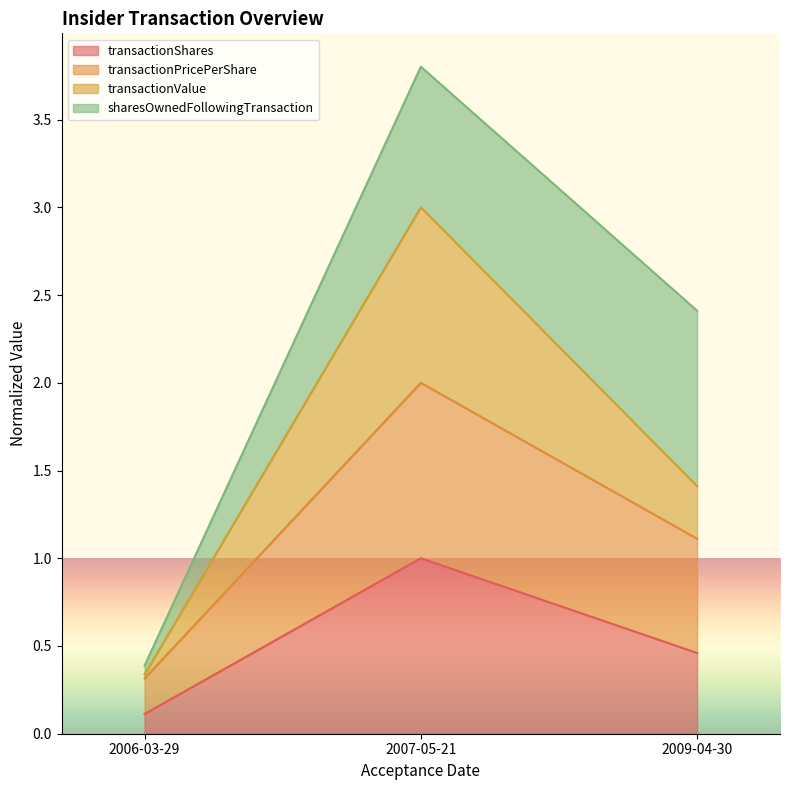

What is the total value across all series at 2007-05-21?

3.8